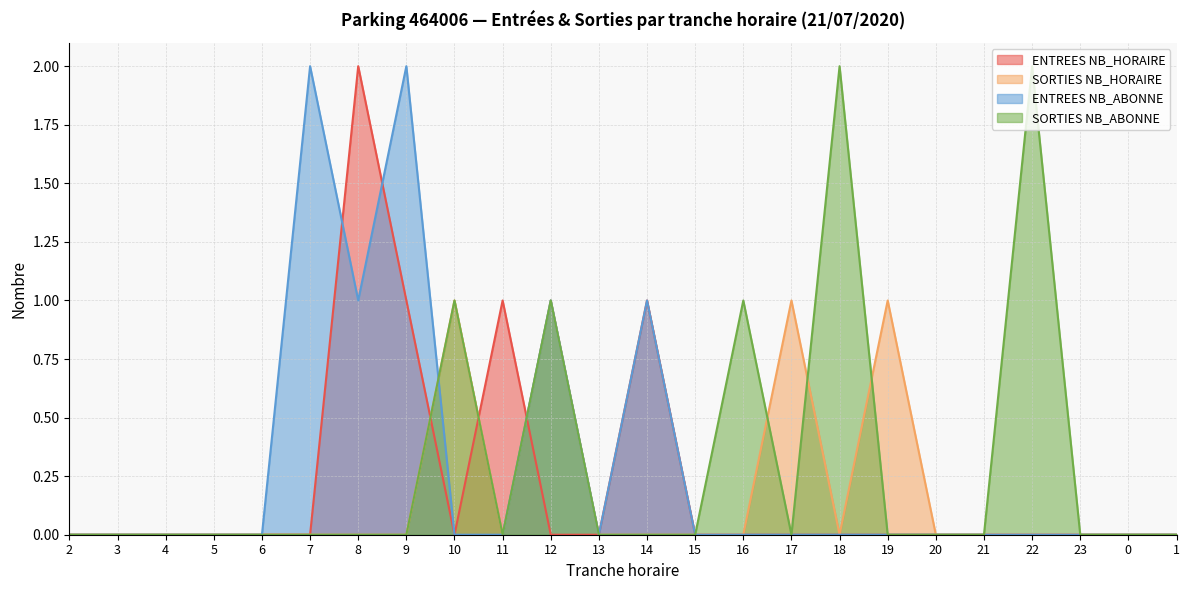

What is the highest value of the ENTREES NB_HORAIRE series?

2